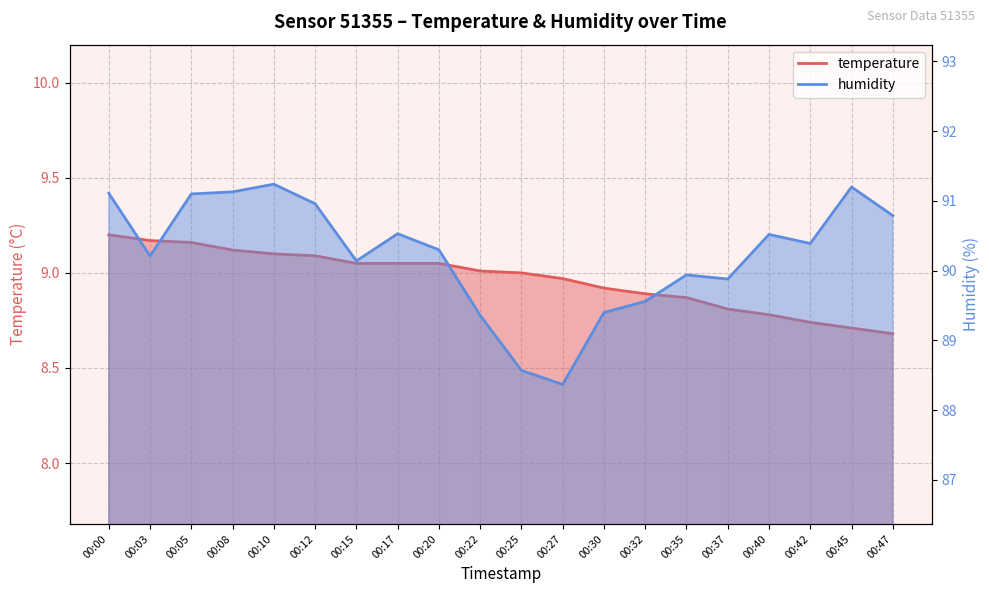

What is the value of the humidity point at the 6th from the left?

91.0